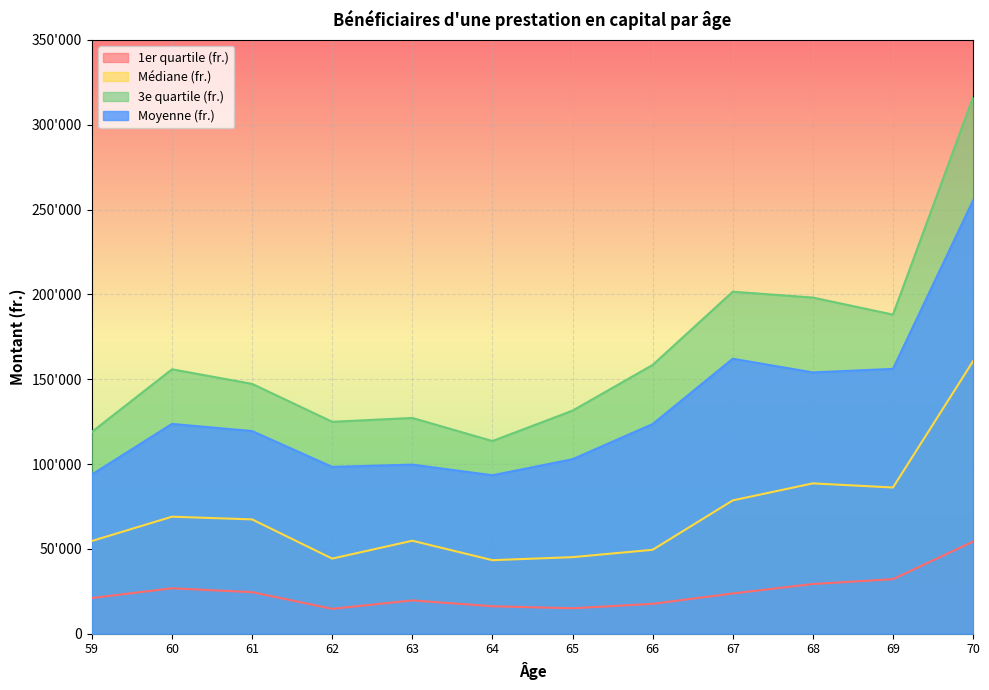

Read the Médiane (fr.) value at 63.

54822.0